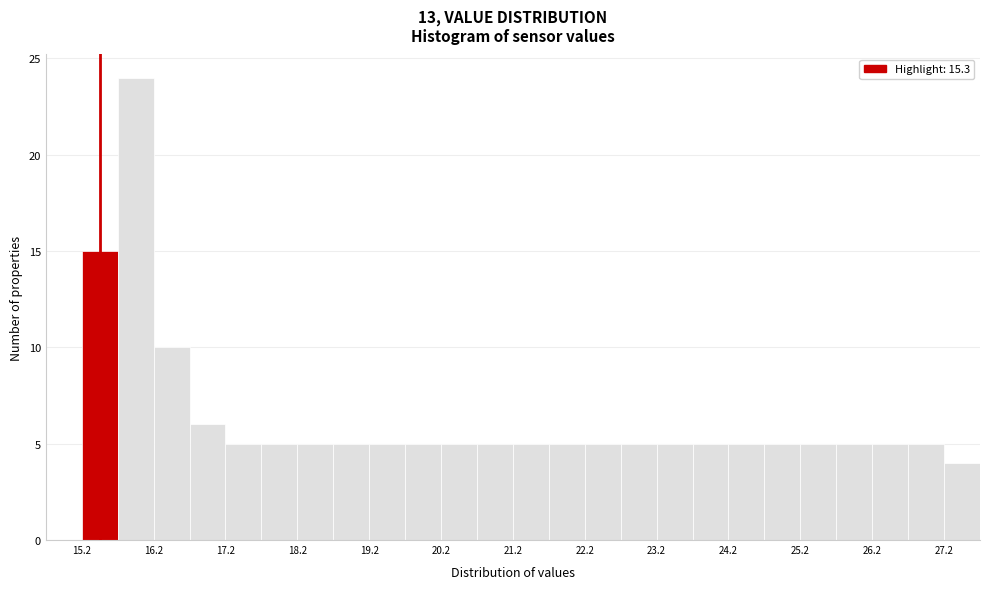

Over which range of the x-axis is the bar tallest?

15.7 to 16.2